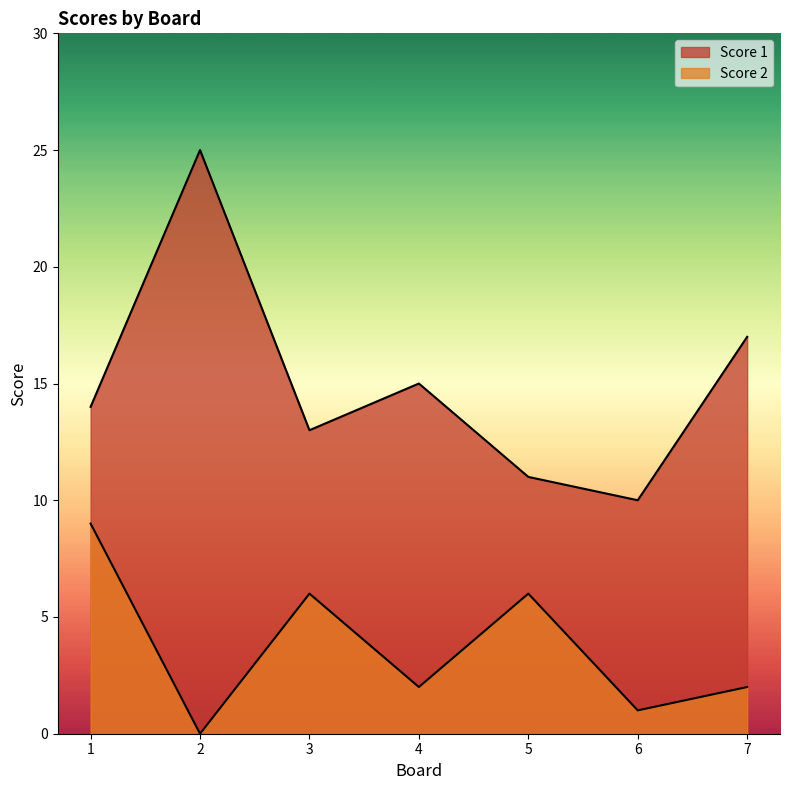

What is the difference between the Score 2 values at 2 and 7?

2